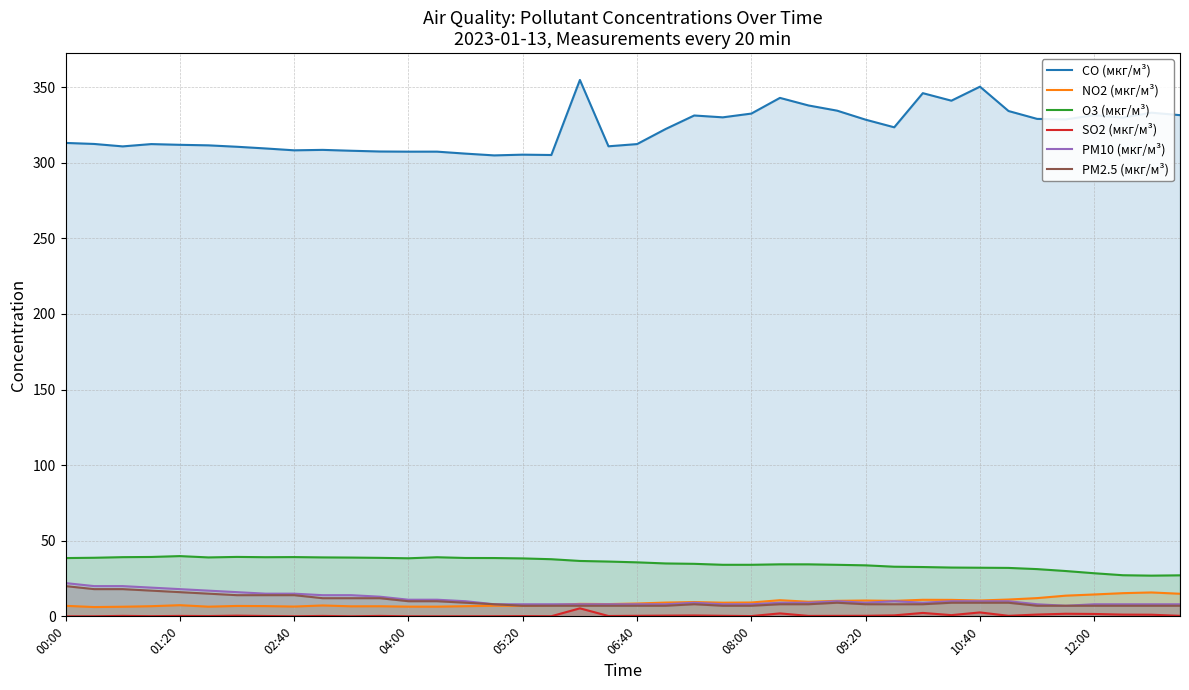

True or false: CO (мкг/м³) and PM2.5 (мкг/м³) cross at least once.

False